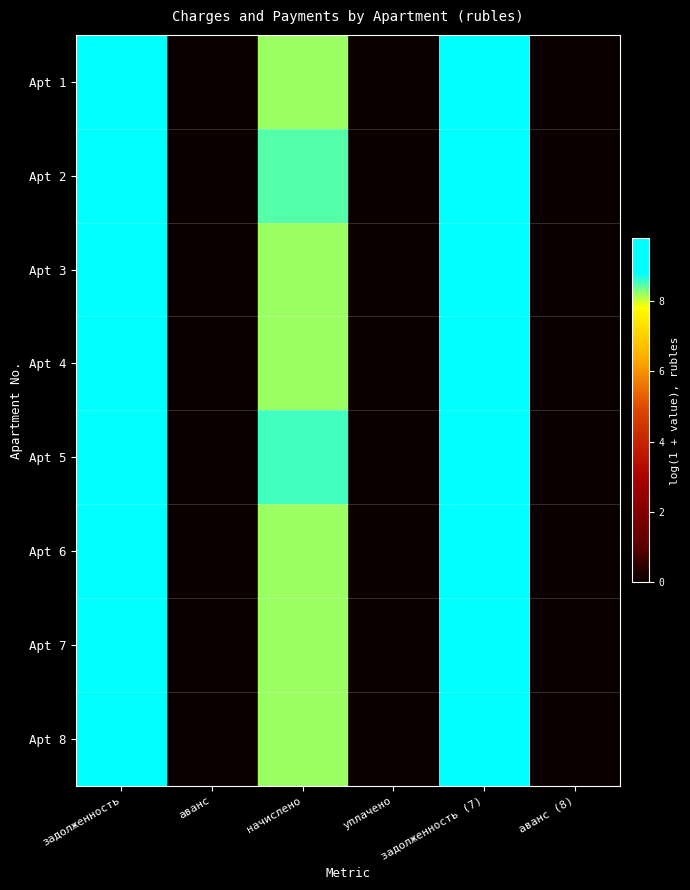

Between задолженность and аванс, which series saw the biggest shift?

Apt 5